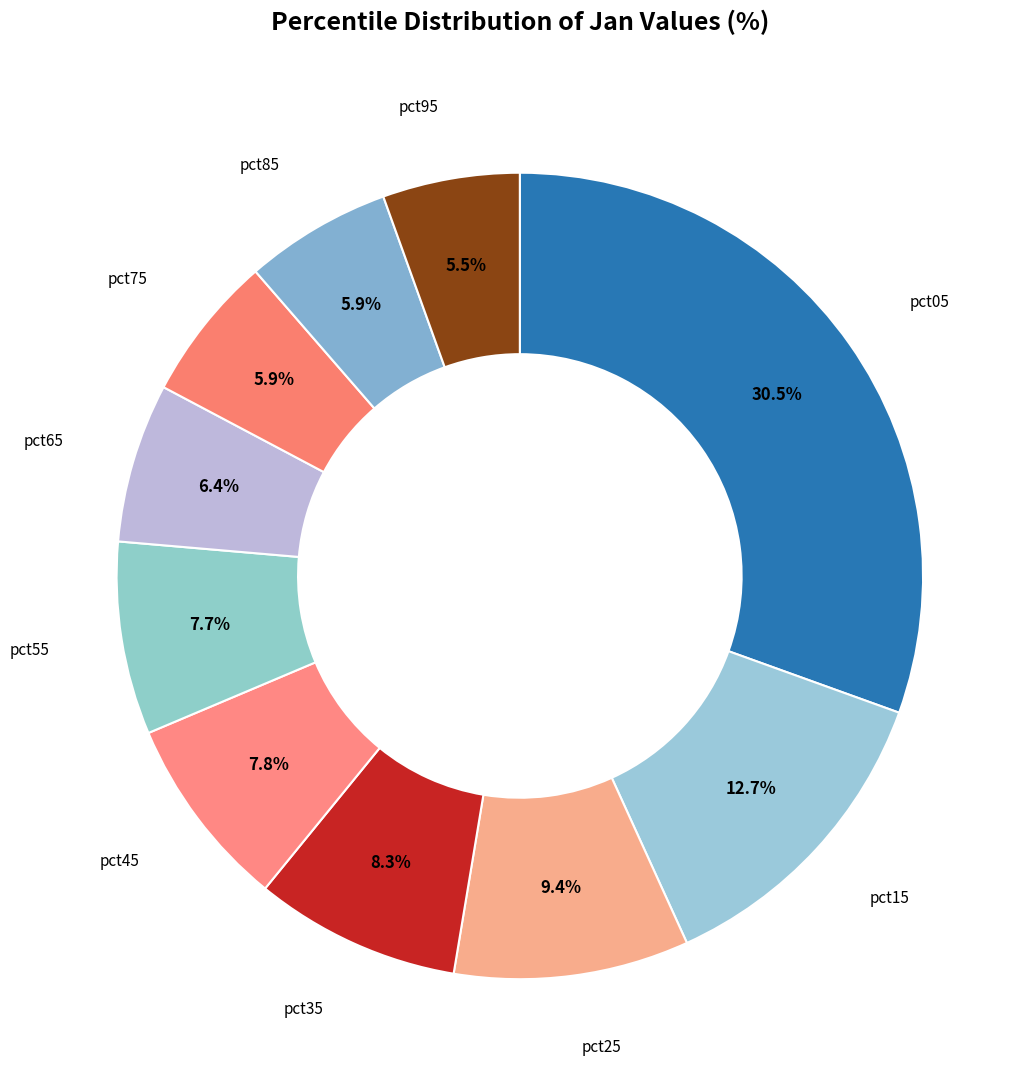

Which category has the biggest portion of the pie?

pct05